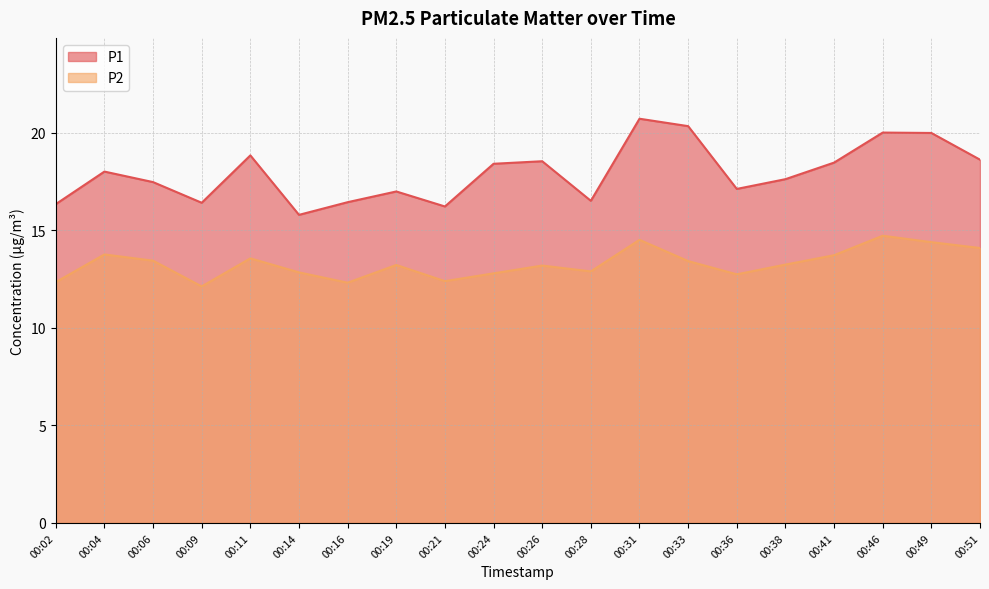

At which label does P2 first exceed 13?

00:04